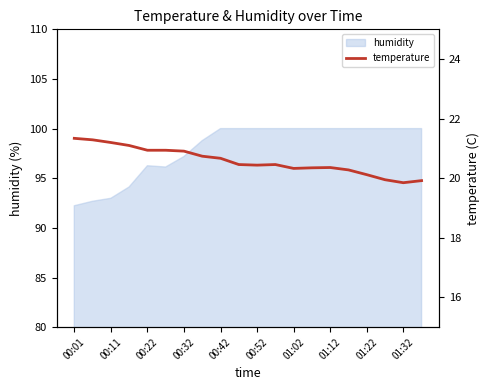

How many data points does each series have?

20